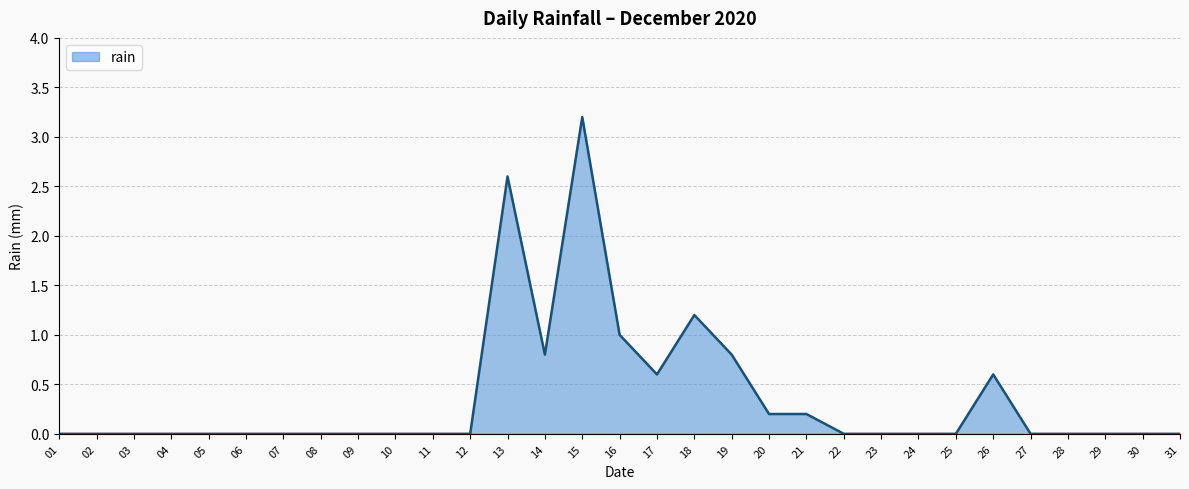

The chart shows a value of 0.0 at 04. True or false?

True